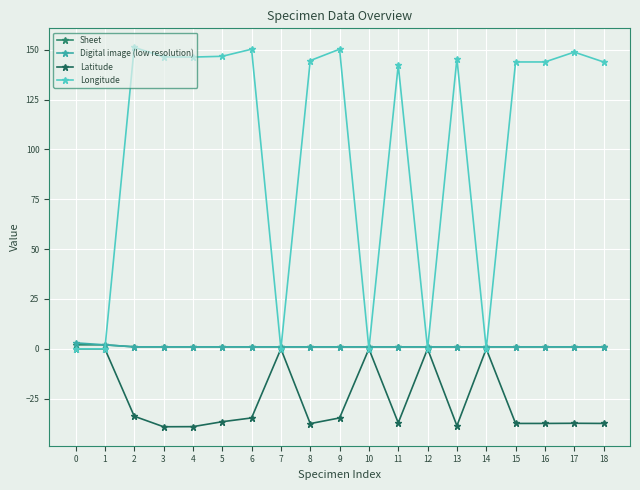

What is the smallest value displayed?

-39.1